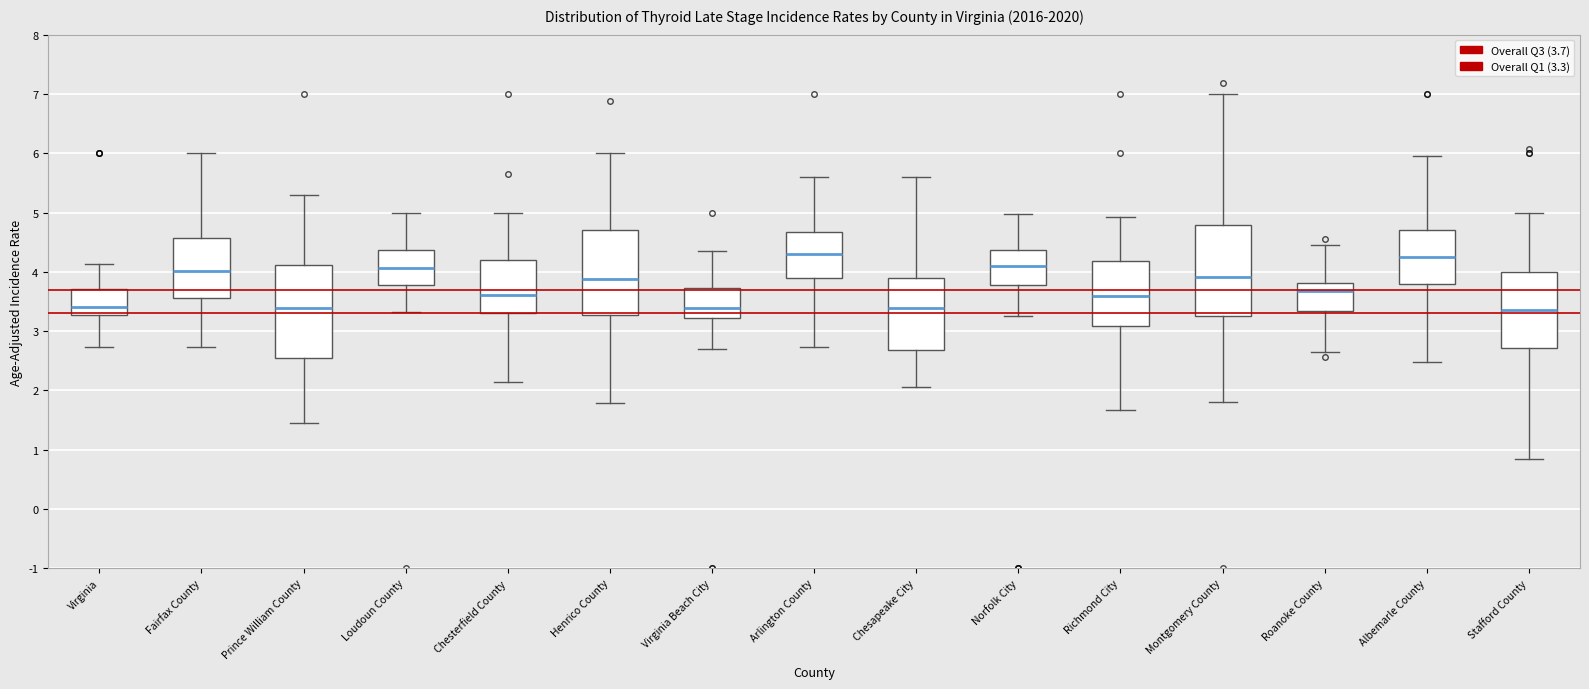

Reading left to right, read every box against the y-axis: the position of its median line, the range the box covers, and the ends of its whiskers. The values are not printed on the chart, so give them approximately, as read against the axis.

Virginia: median 3.4, box 3.3 to 3.7, whiskers 2.7 to 4.1
Fairfax County: median 4.0, box 3.6 to 4.6, whiskers 2.7 to 6.0
Prince William County: median 3.4, box 2.5 to 4.1, whiskers 1.5 to 5.3
Loudoun County: median 4.1, box 3.8 to 4.4, whiskers 3.3 to 5.0
Chesterfield County: median 3.6, box 3.3 to 4.2, whiskers 2.1 to 5.0
Henrico County: median 3.9, box 3.3 to 4.7, whiskers 1.8 to 6.0
Virginia Beach City: median 3.4, box 3.2 to 3.7, whiskers 2.7 to 4.4
Arlington County: median 4.3, box 3.9 to 4.7, whiskers 2.7 to 5.6
Chesapeake City: median 3.4, box 2.7 to 3.9, whiskers 2.1 to 5.6
Norfolk City: median 4.1, box 3.8 to 4.4, whiskers 3.3 to 5.0
Richmond City: median 3.6, box 3.1 to 4.2, whiskers 1.7 to 4.9
Montgomery County: median 3.9, box 3.3 to 4.8, whiskers 1.8 to 7.0
Roanoke County: median 3.7, box 3.3 to 3.8, whiskers 2.6 to 4.5
Albemarle County: median 4.3, box 3.8 to 4.7, whiskers 2.5 to 6.0
Stafford County: median 3.4, box 2.7 to 4.0, whiskers 0.8 to 5.0